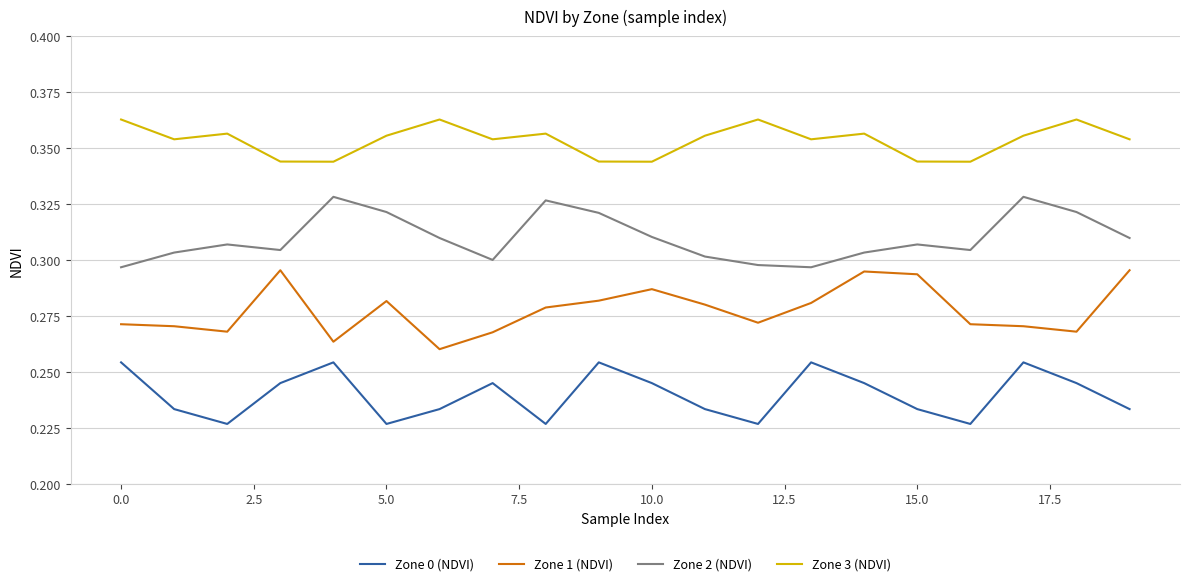

True or false: Zone 1 (NDVI) and Zone 2 (NDVI) cross at least once.

False